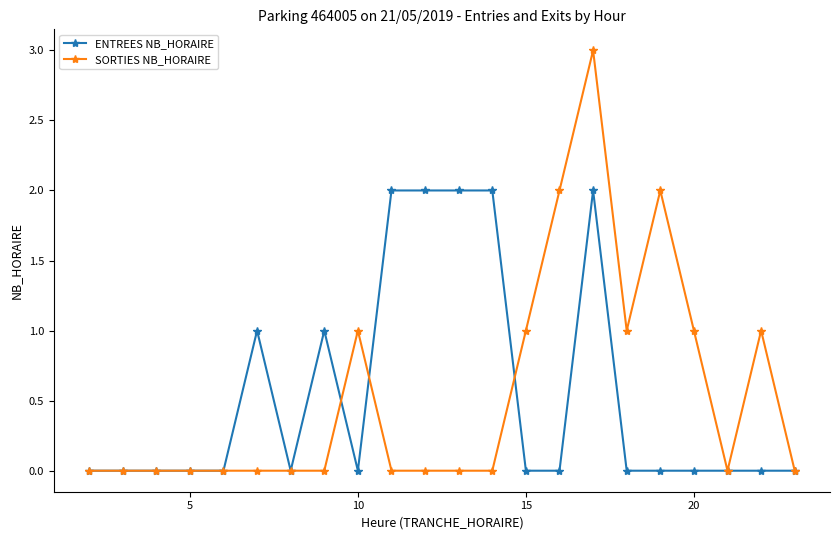

Rank the series by their maximum value, from highest to lowest.

SORTIES NB_HORAIRE, ENTREES NB_HORAIRE